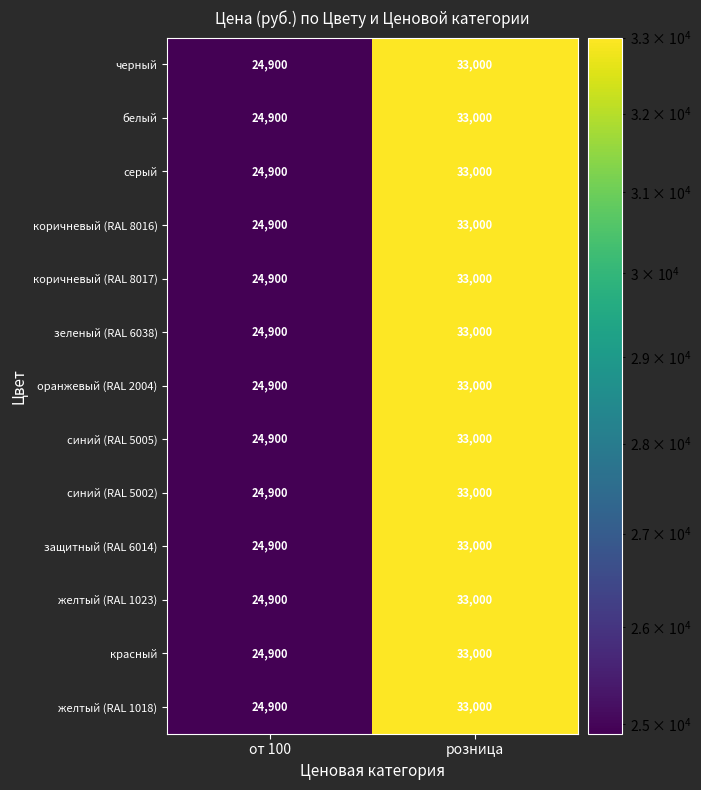

What is the average value of the коричневый (RAL 8016) series?

28950